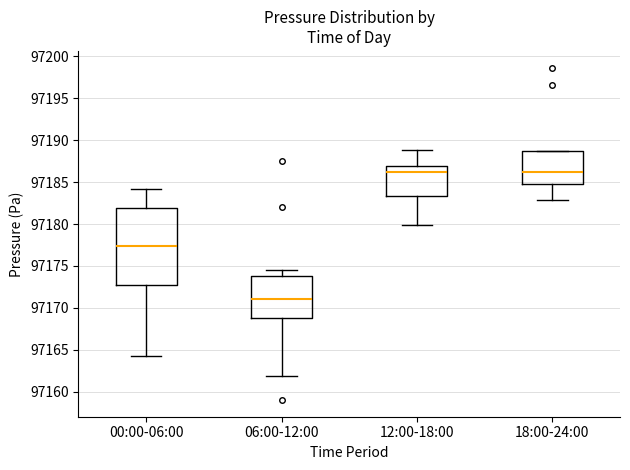

Comparing the boxes themselves (not the whiskers), which one is the tallest?

00:00-06:00